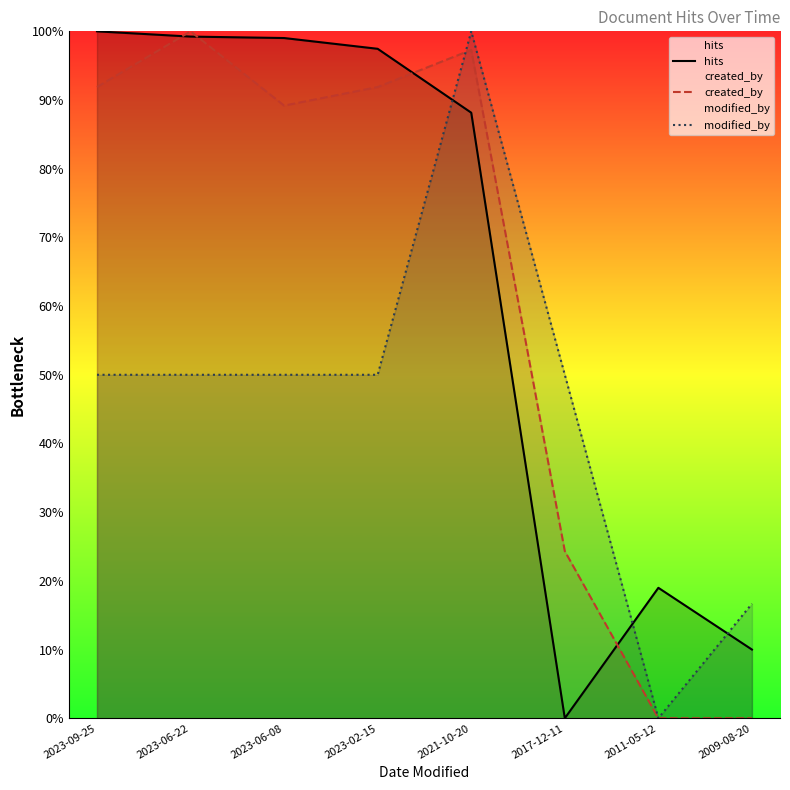

The created_by series shows 24.3 at 2017-12-11. True or false?

True